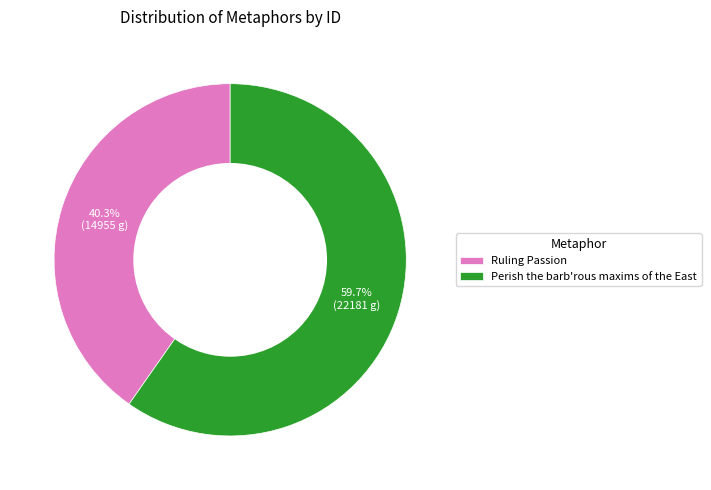

Is it true that Perish the barb'rous maxims of the East is 69% of the pie?

False